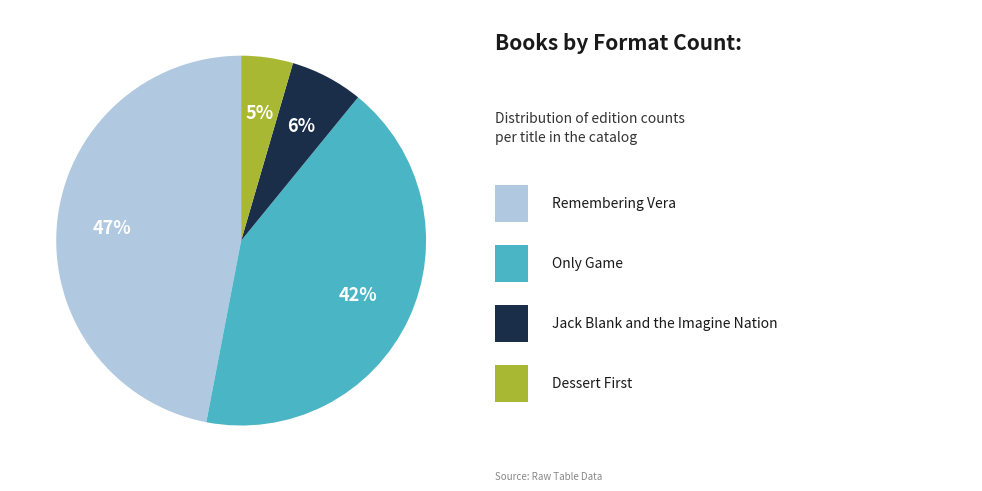

Does any single category account for the majority?

No